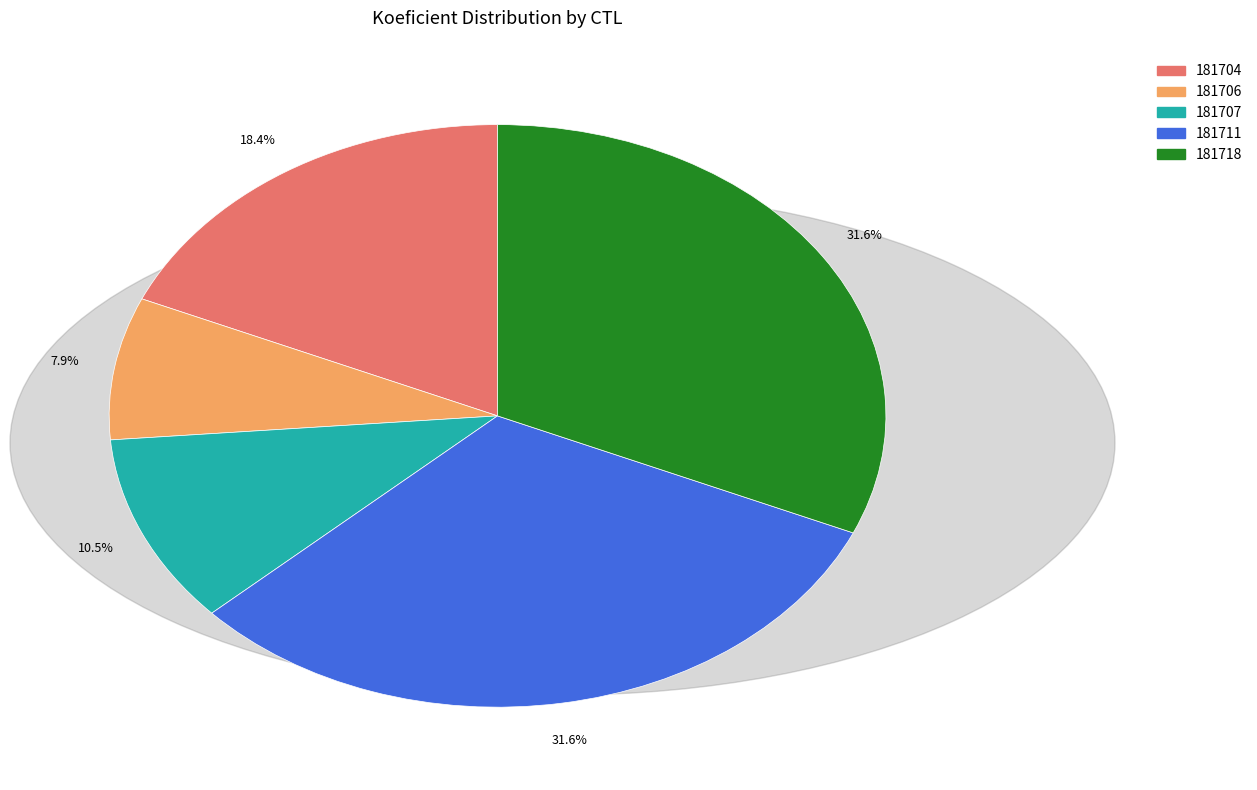

How many slices are in this pie chart?

5